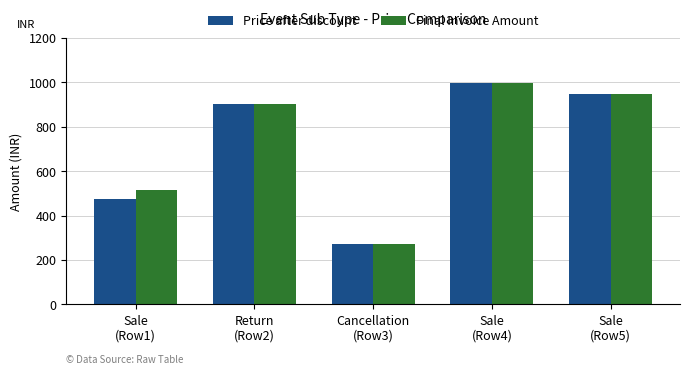

Reading left to right, list all the values displayed in this chart.

Price after discount: 474	901	274	999	949
Final Invoice Amount: 514	901	274	999	949